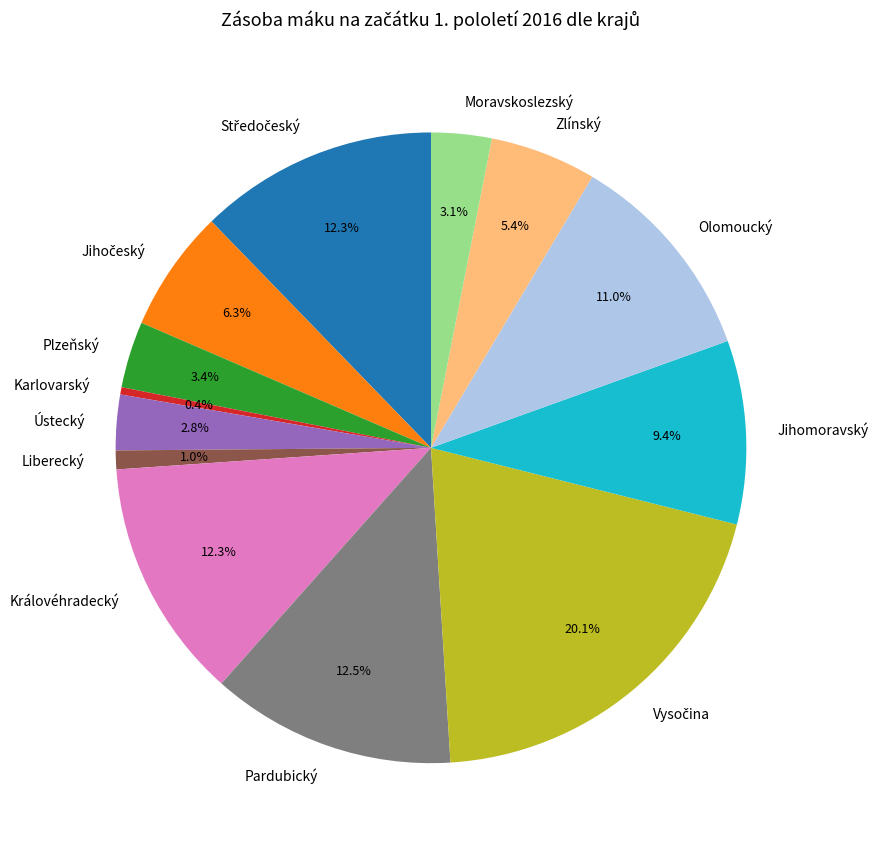

To the nearest percent, what portion does Královéhradecký represent?

12%